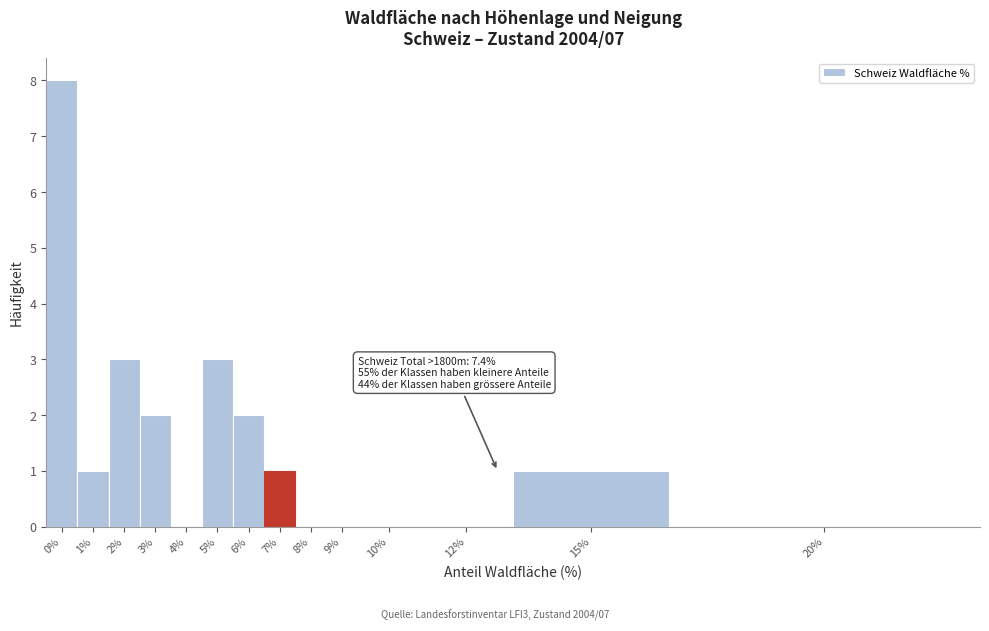

Reading left to right, list all the values displayed in this chart.

0%=8	1%=1	2%=3	3%=2	4%=0	5%=3	6%=2	7%=1	8%=0	9%=0	10%=0	12%=0	15%=1	20%=0